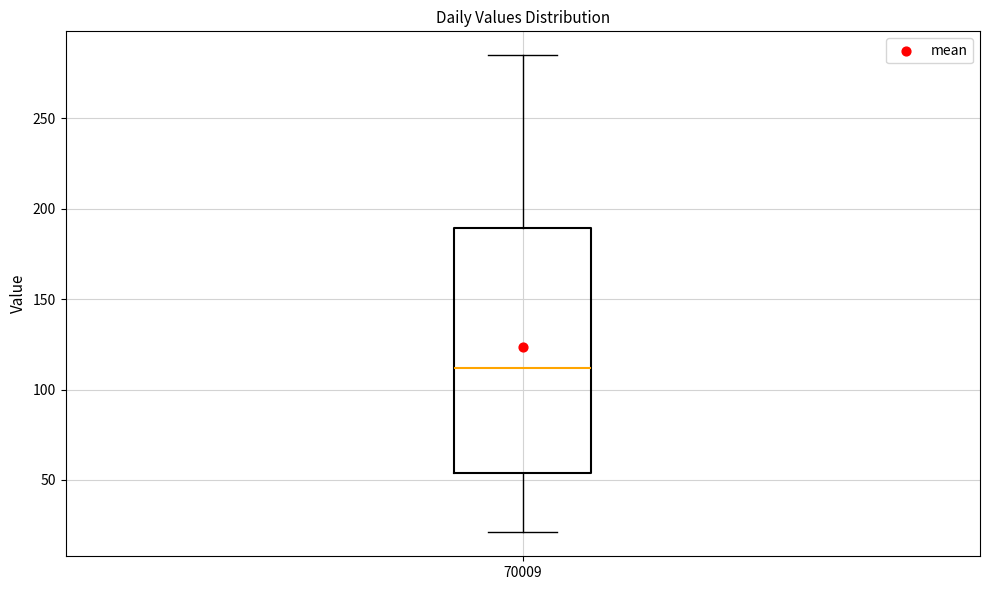

Read this box plot against the y-axis: the position of the median line, the range covered by the box, and the ends of both whiskers. The values are not printed on the chart, so give them approximately, as read against the axis.

median 110, box 55 to 190, whiskers 20 to 285